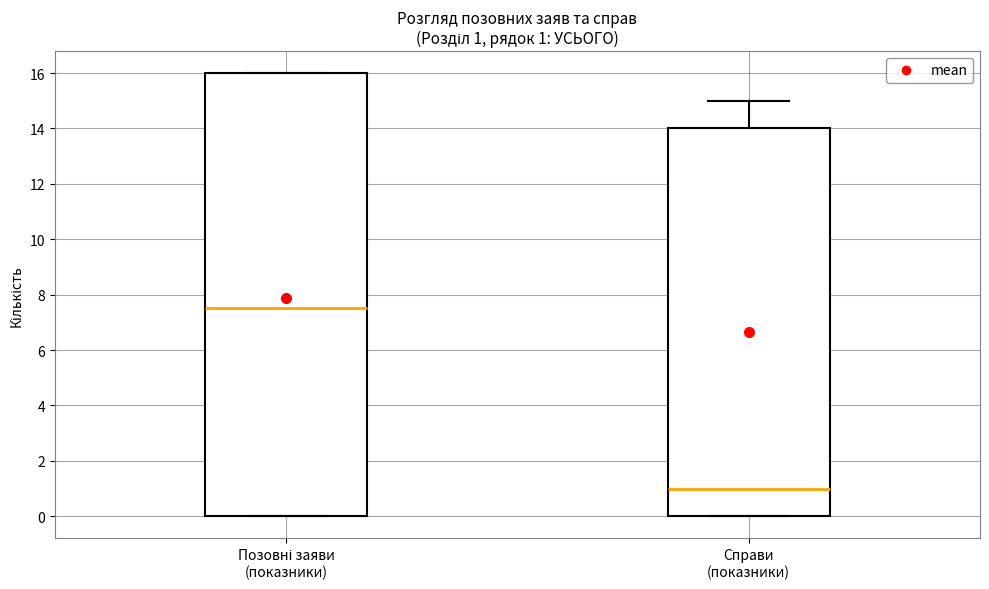

Which box's median line is the highest?

Позовні заяви (показники)